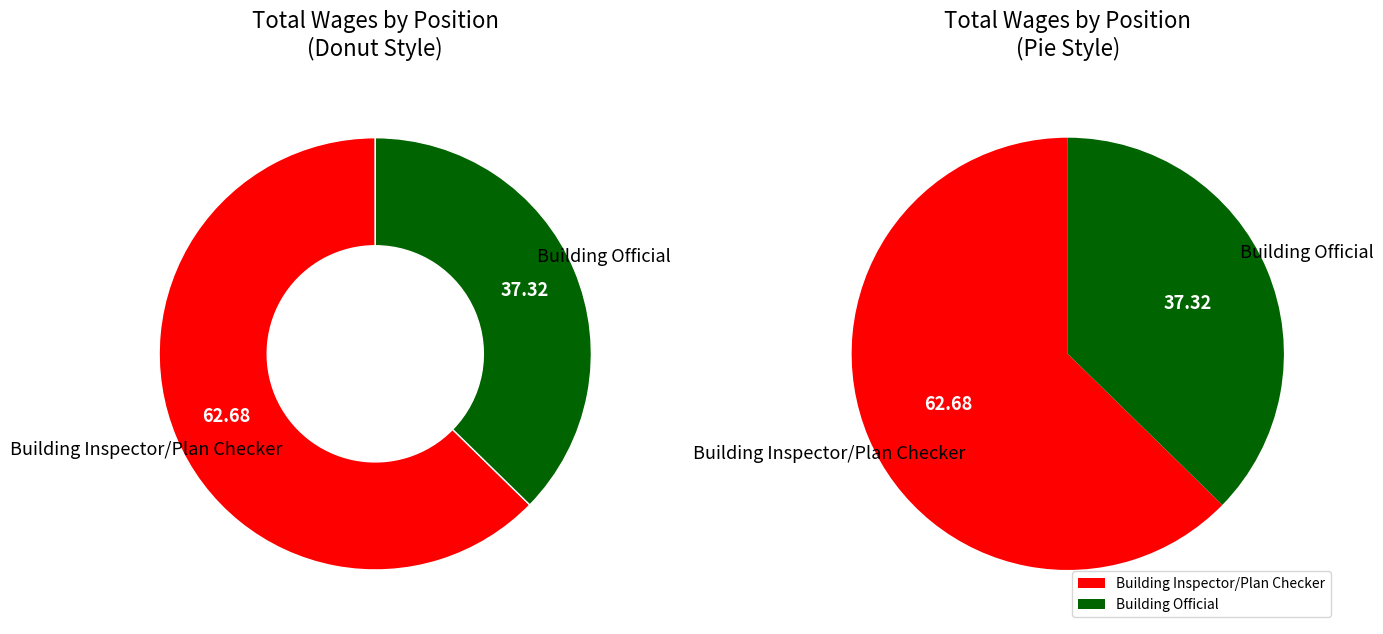

What percentage is the Building Inspector/Plan Checker slice, to the nearest percent?

63%